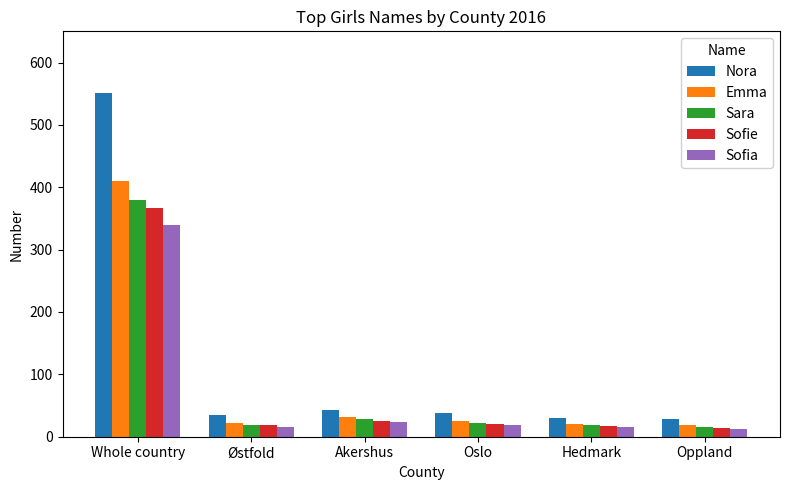

What is the sum of the Nora values at Oslo and Østfold?

73